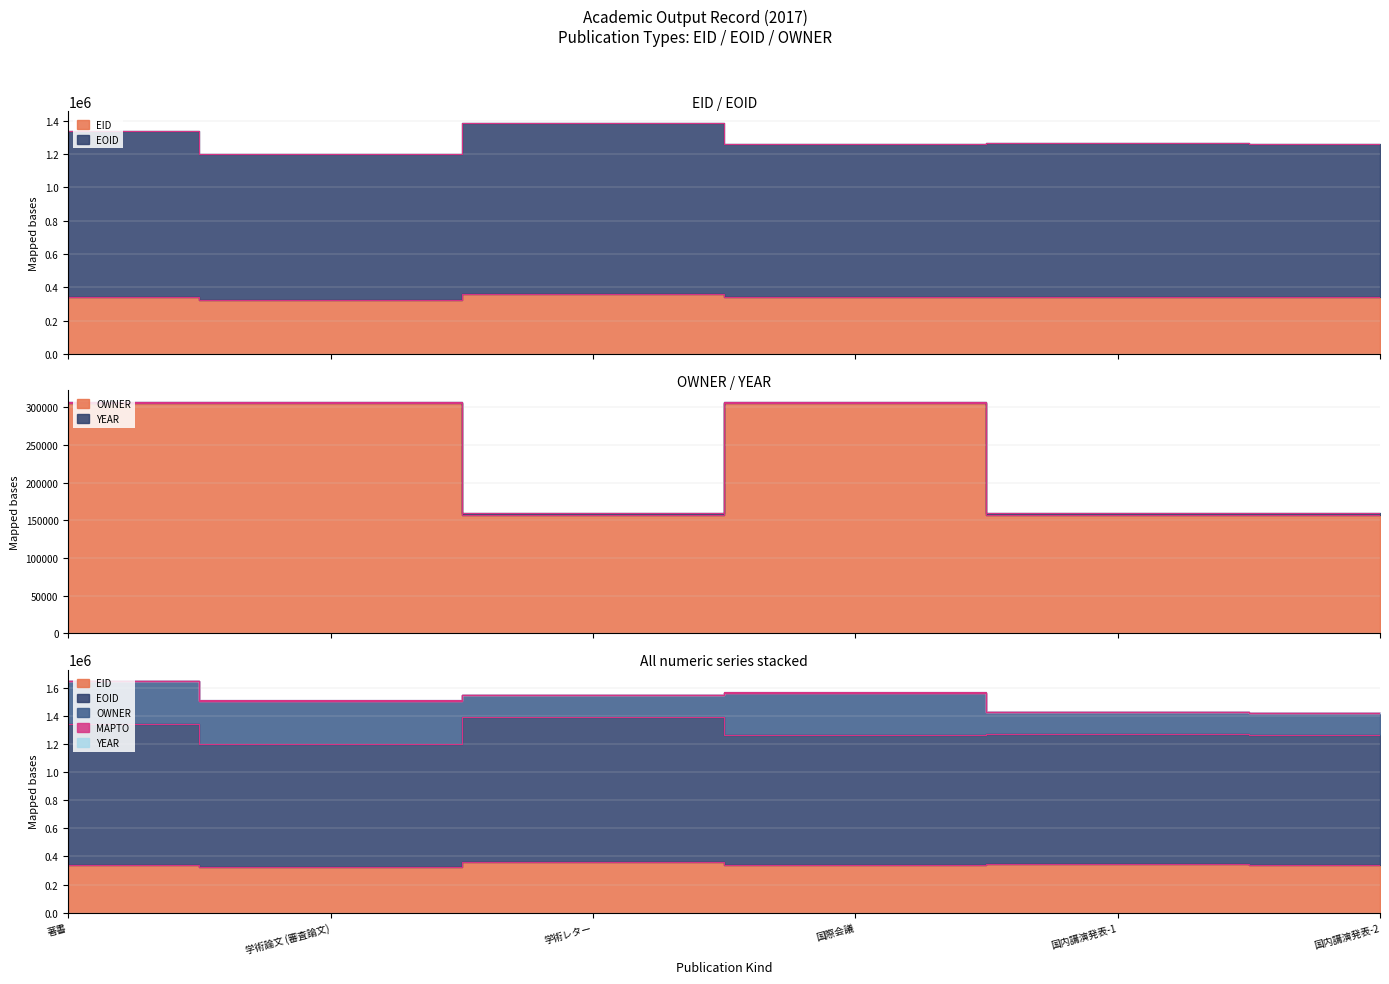

At which label is EID closest to 344723?

国内講演発表-1